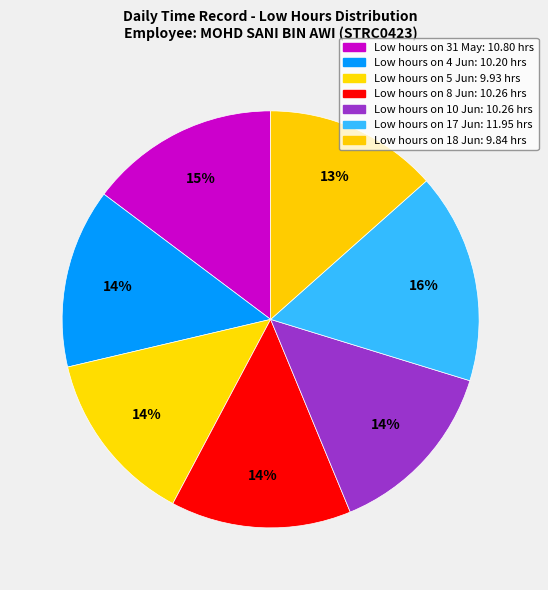

Count the number of slices in the pie.

7